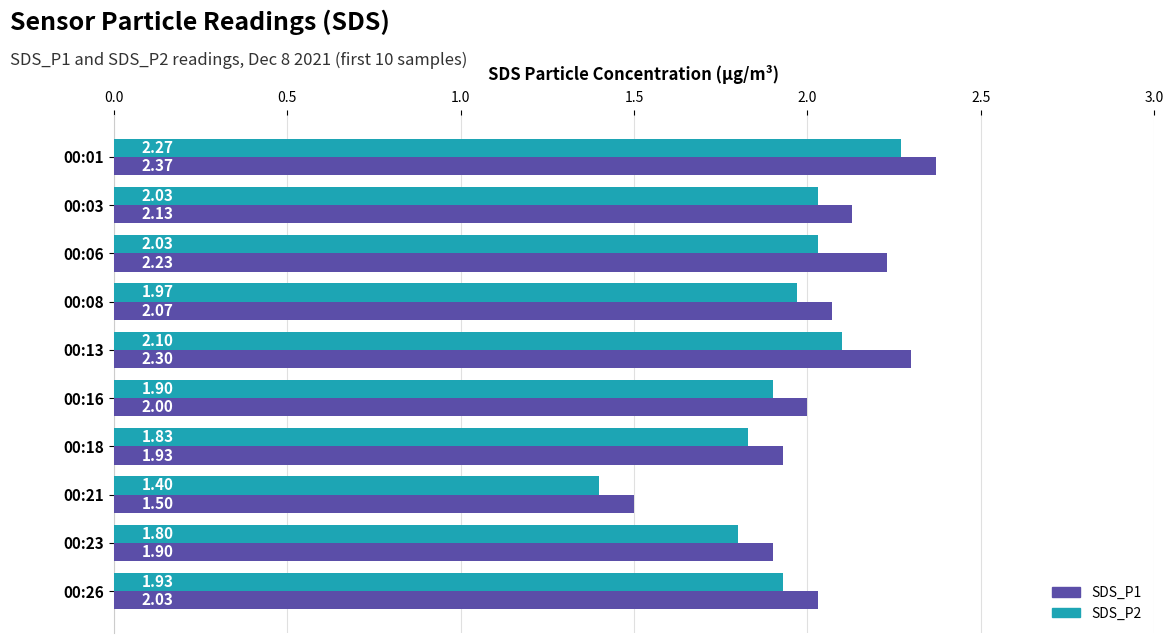

List the series in order of their overall mean, highest first.

SDS_P1, SDS_P2